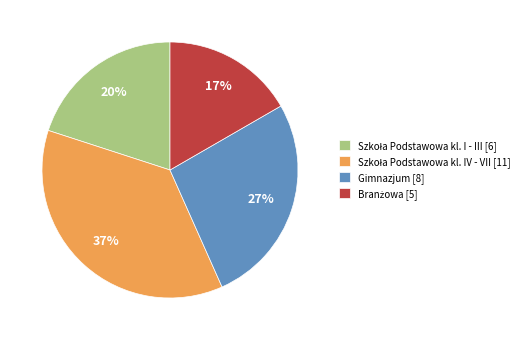

What percentage is the Gimnazjum [8] slice, to the nearest percent?

27%